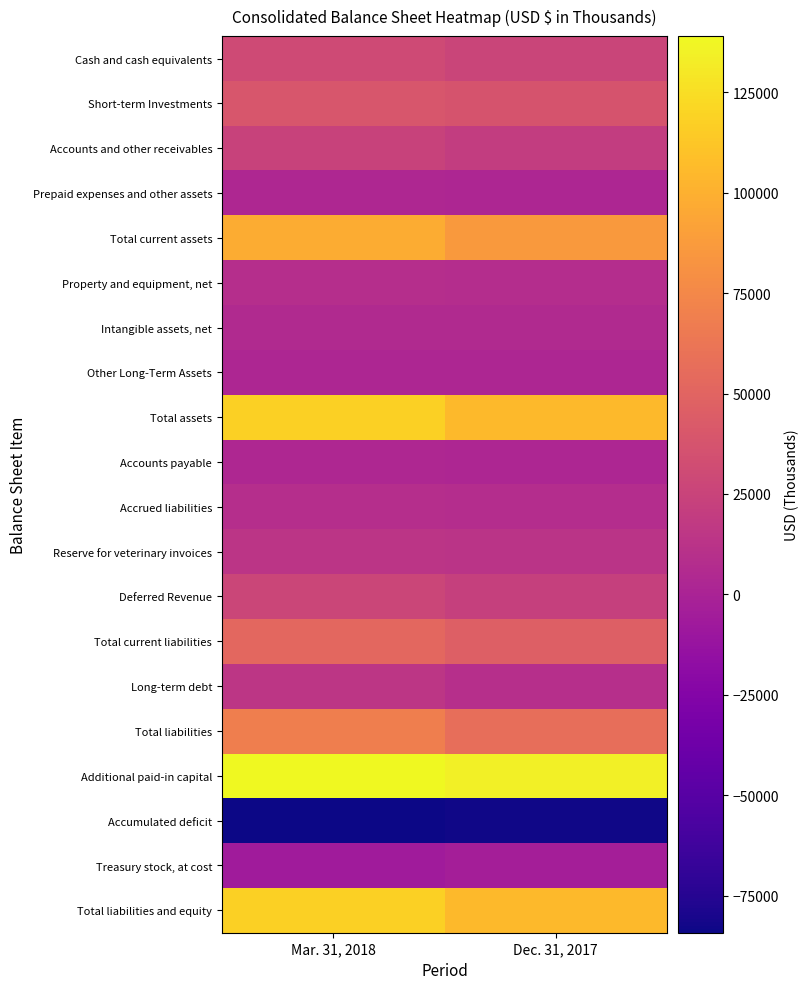

At which category is the sum across all series the highest?

Mar. 31, 2018